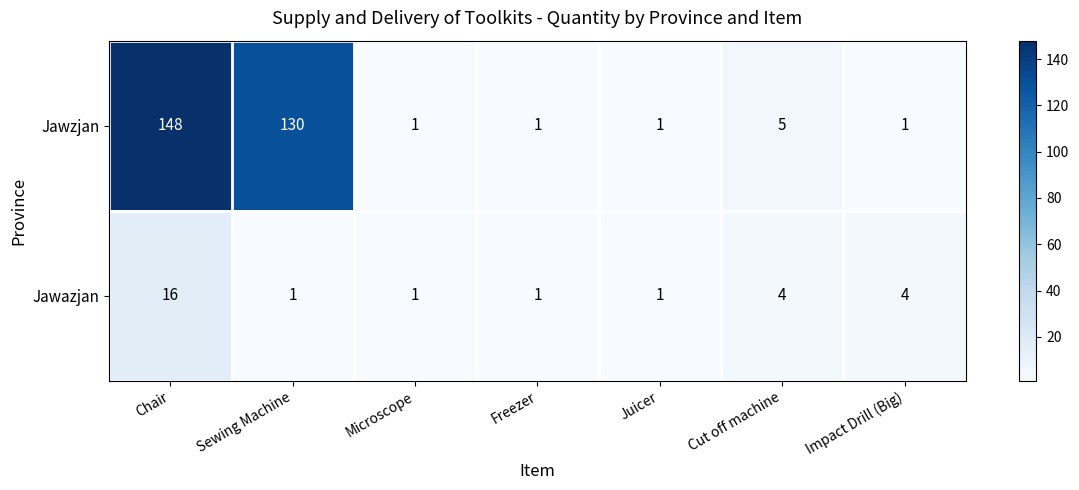

What is the difference between the maximum and minimum values in the Jawazjan series?

15